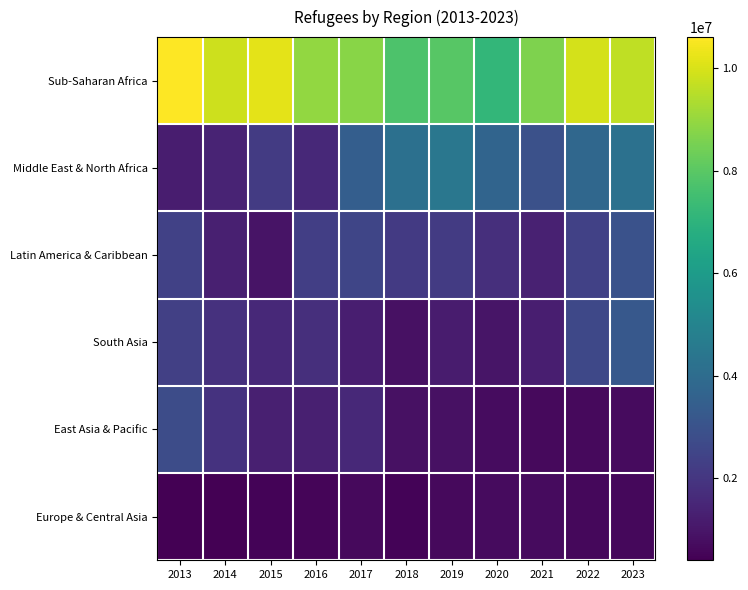

What is the difference between the highest and lowest values at 2022?

9300873